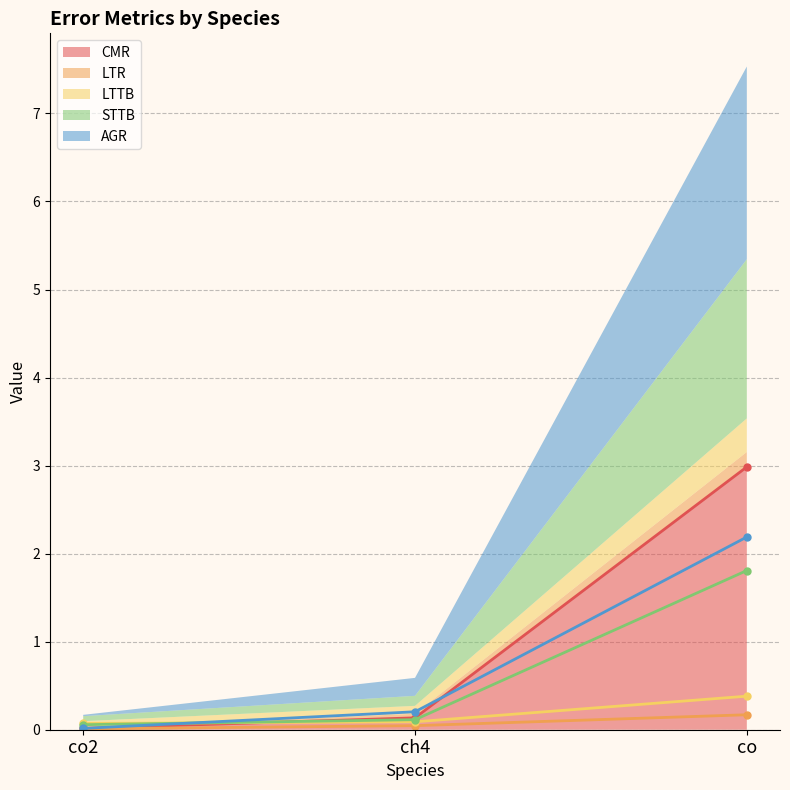

What are all the series names shown in the legend?

CMR, LTR, LTTB, STTB, AGR